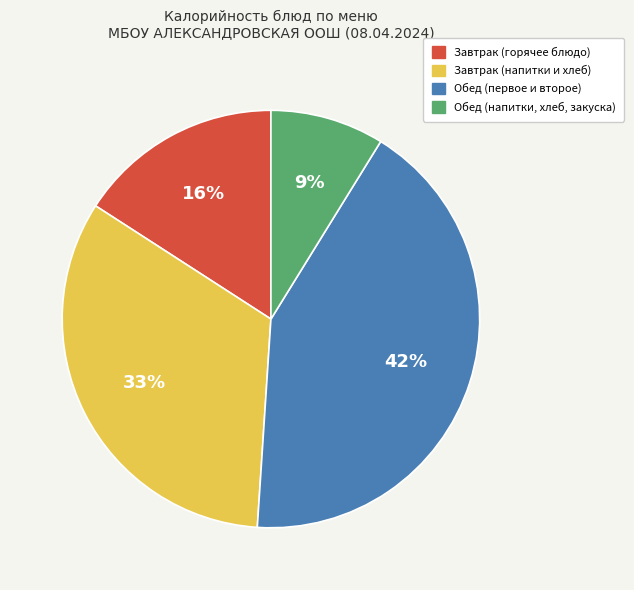

Rank the categories by value from highest to lowest.

Обед (первое и второе), Завтрак (напитки и хлеб), Завтрак (горячее блюдо), Обед (напитки, хлеб, закуска)